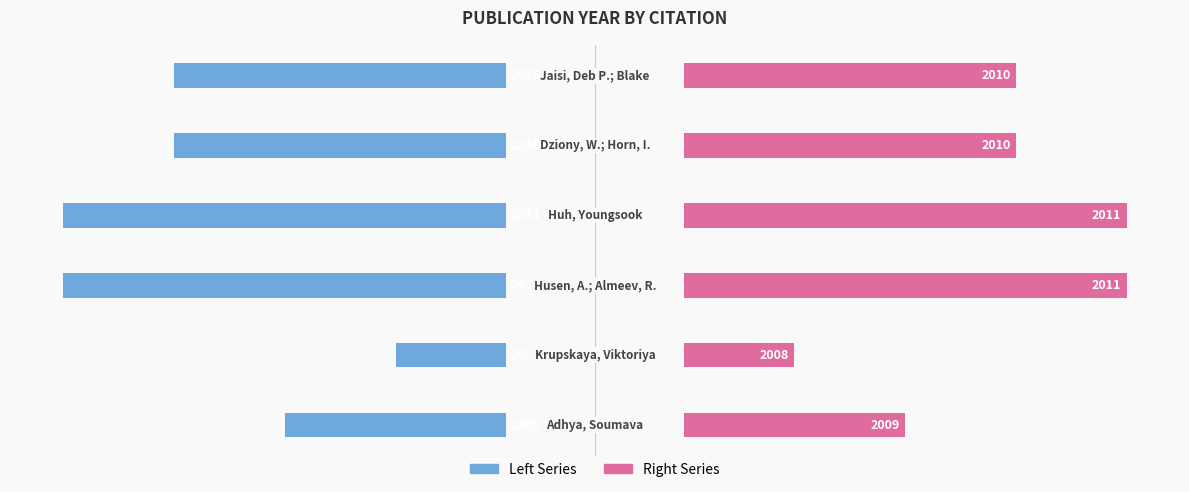

List the series in order of their overall mean, lowest first.

pubYear (left), pubYear (right)